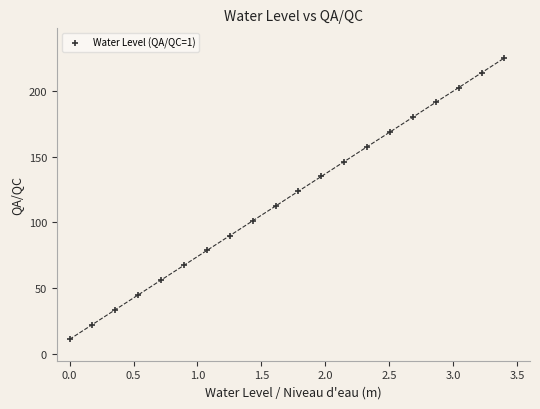

What is the range of X values (max minus min)?

3.4